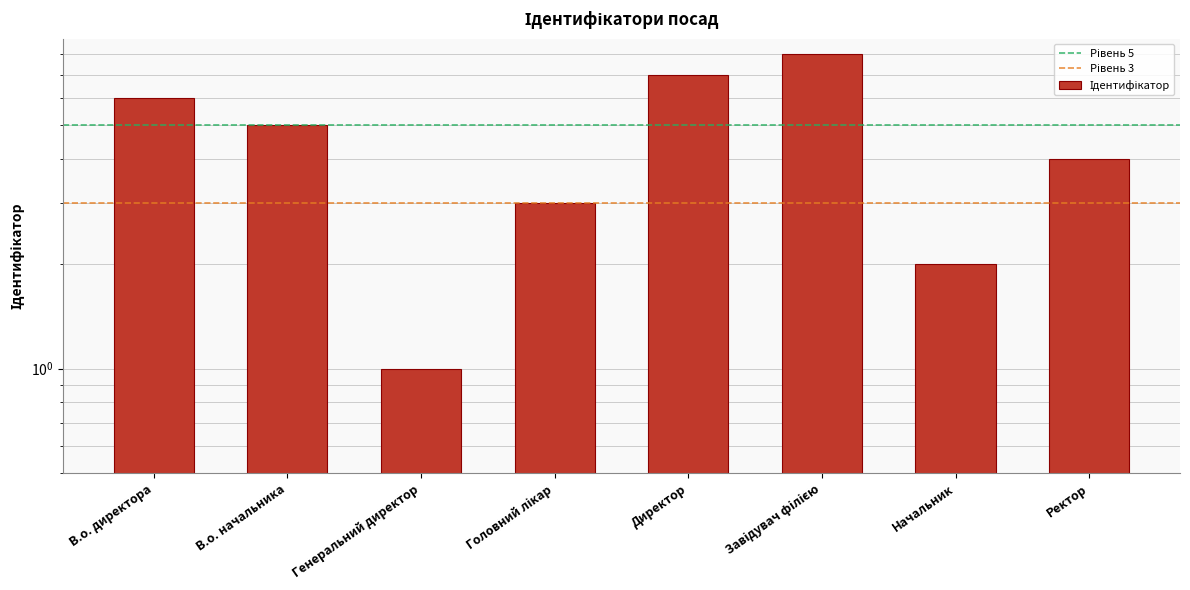

What is the sum of the values at Директор and В.о. директора?

13